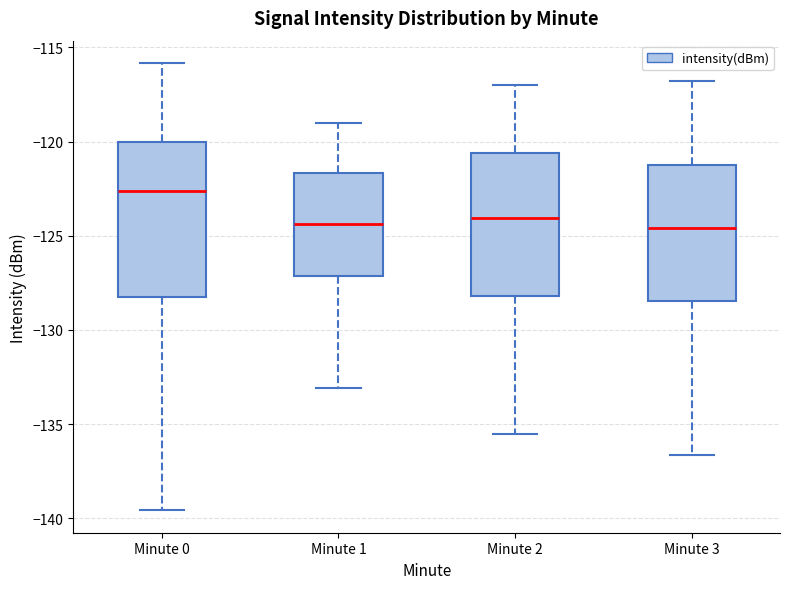

Which box is the tallest, from its lower edge to its upper edge?

Minute 0